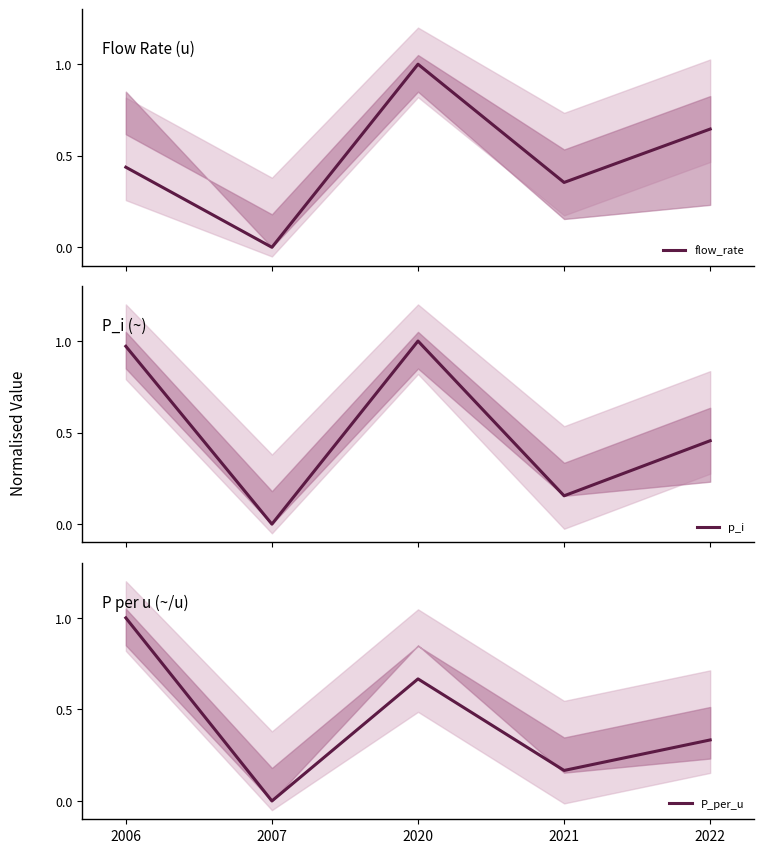

Reading left to right, list all the values displayed in this chart.

flow_rate: 0.4	0.0	1.0	0.4	0.6
p_i: 1.0	0.0	1.0	0.2	0.5
P_per_u: 1.0	0.0	0.7	0.2	0.3